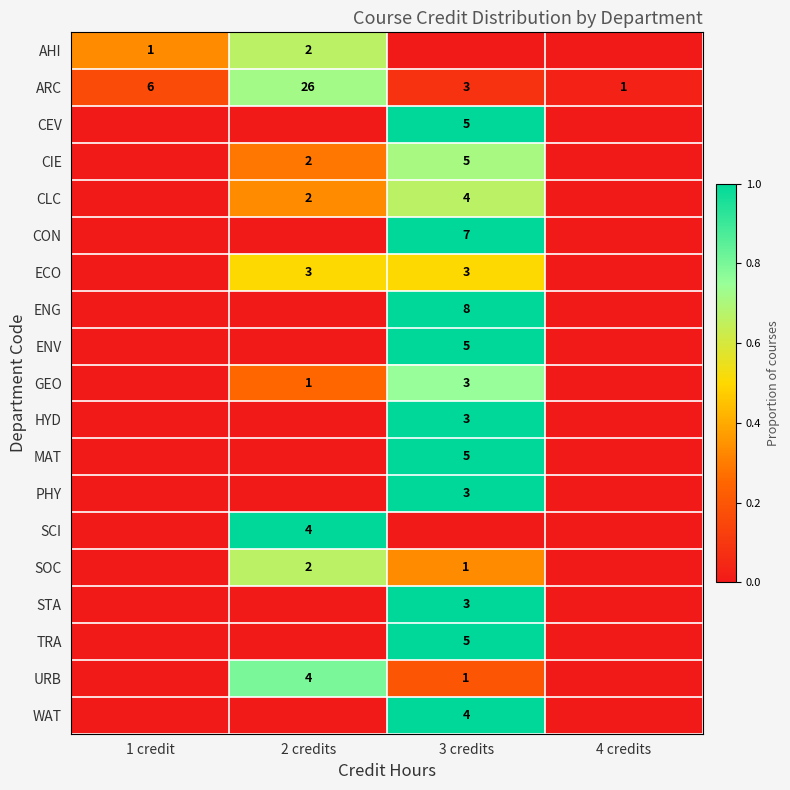

True or false: ECO has a value of 3 at 3 credits.

True